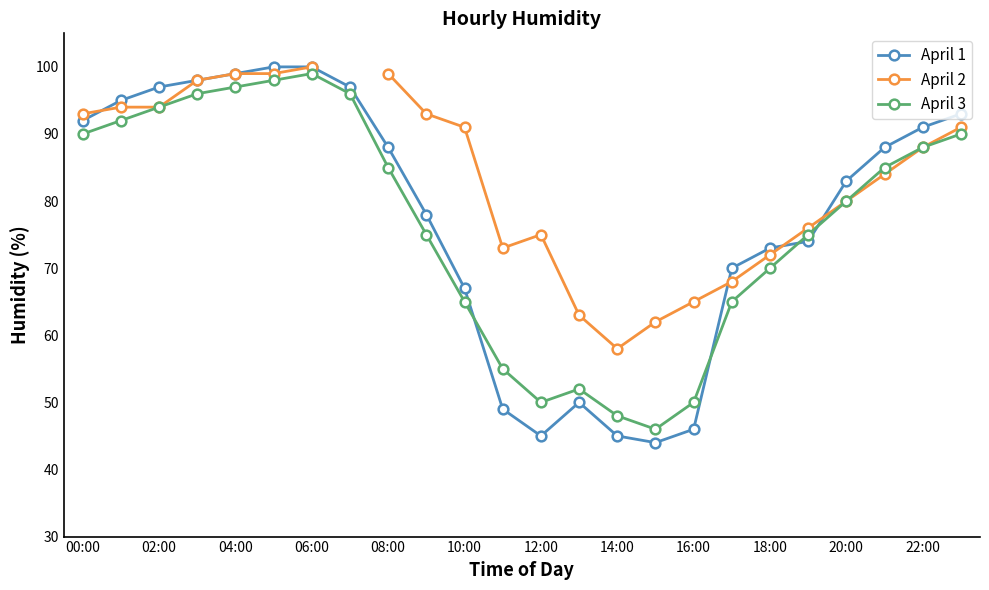

At how many categories does at least one series exceed 94?

8